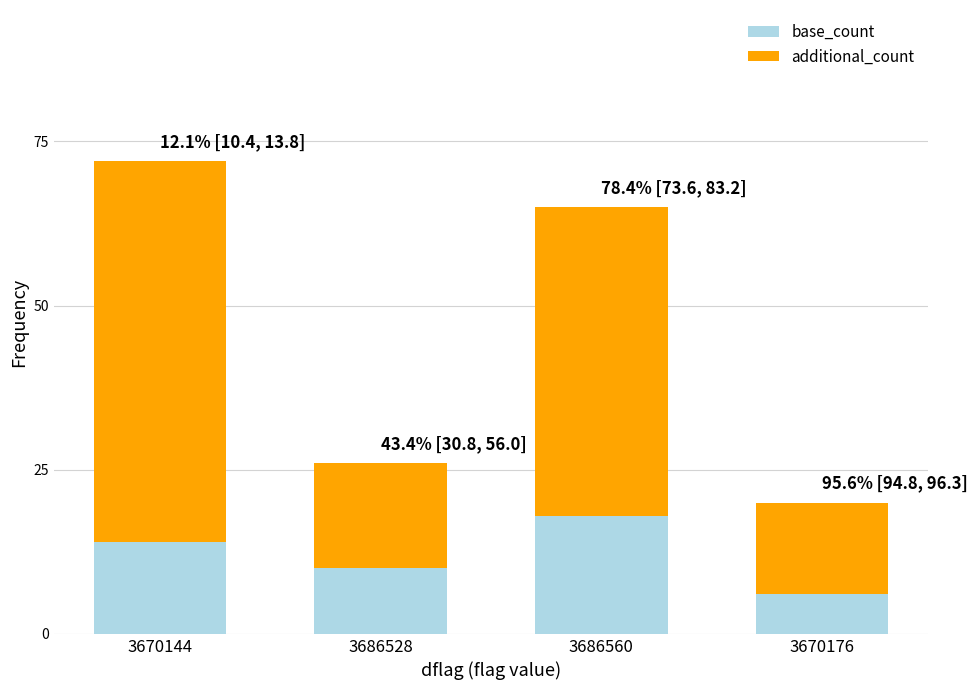

Is it true that base_count equals 2 at 3670176?

False